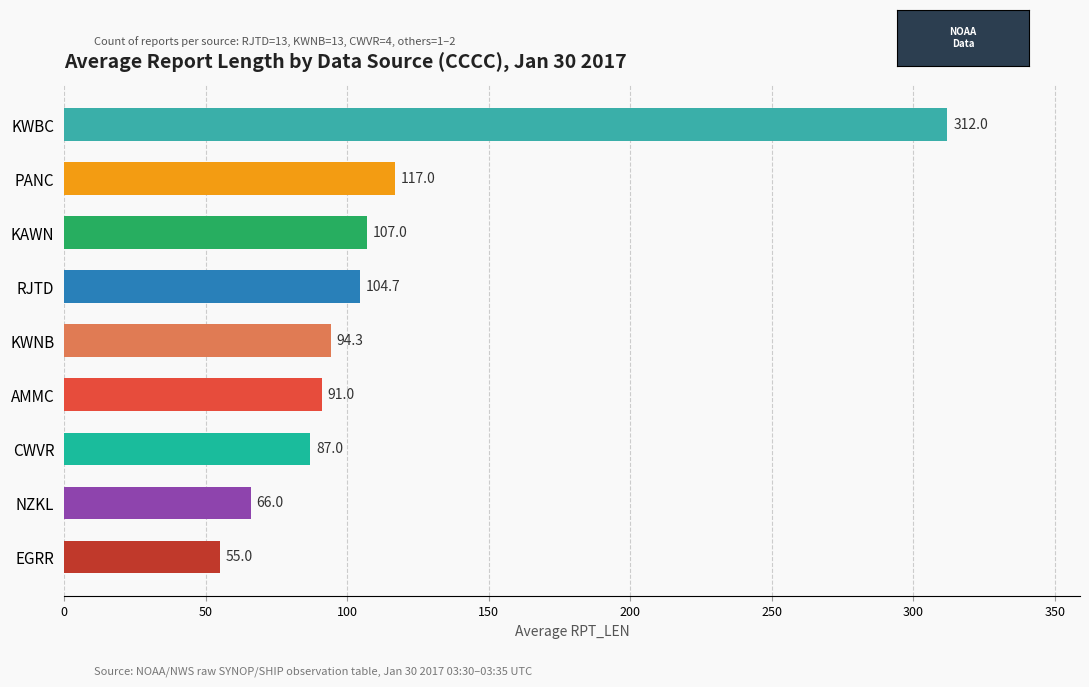

Does the chart contain any negative values?

No